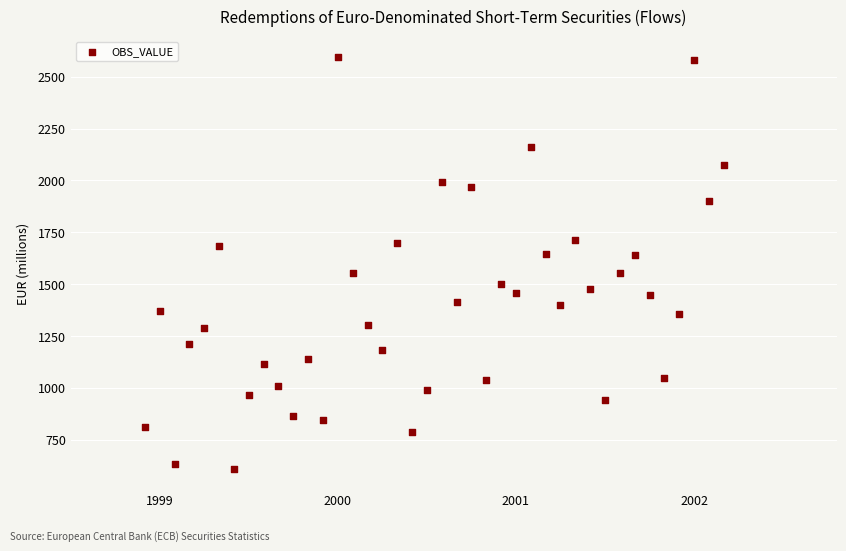

What is the range of X values (max minus min)?

3.2